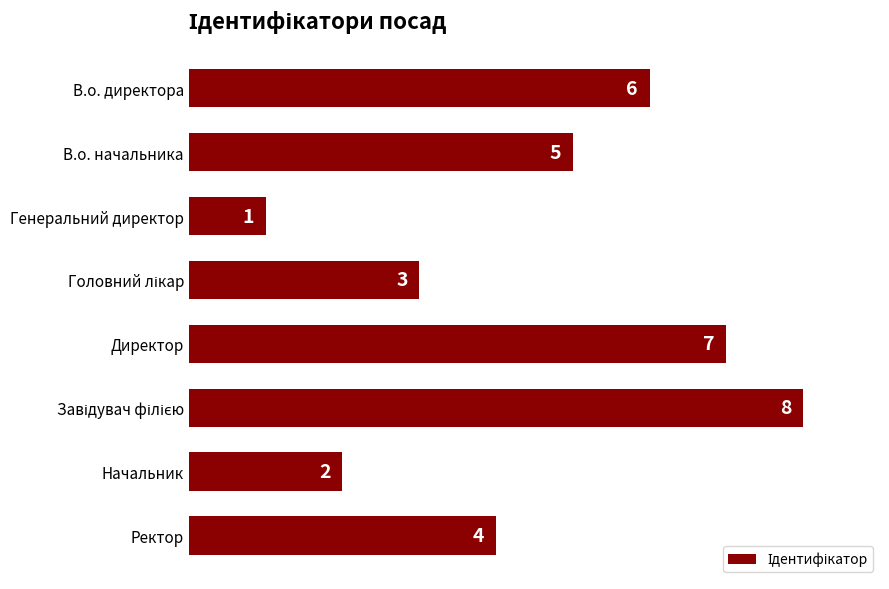

What is the difference between the second highest and second lowest values?

5